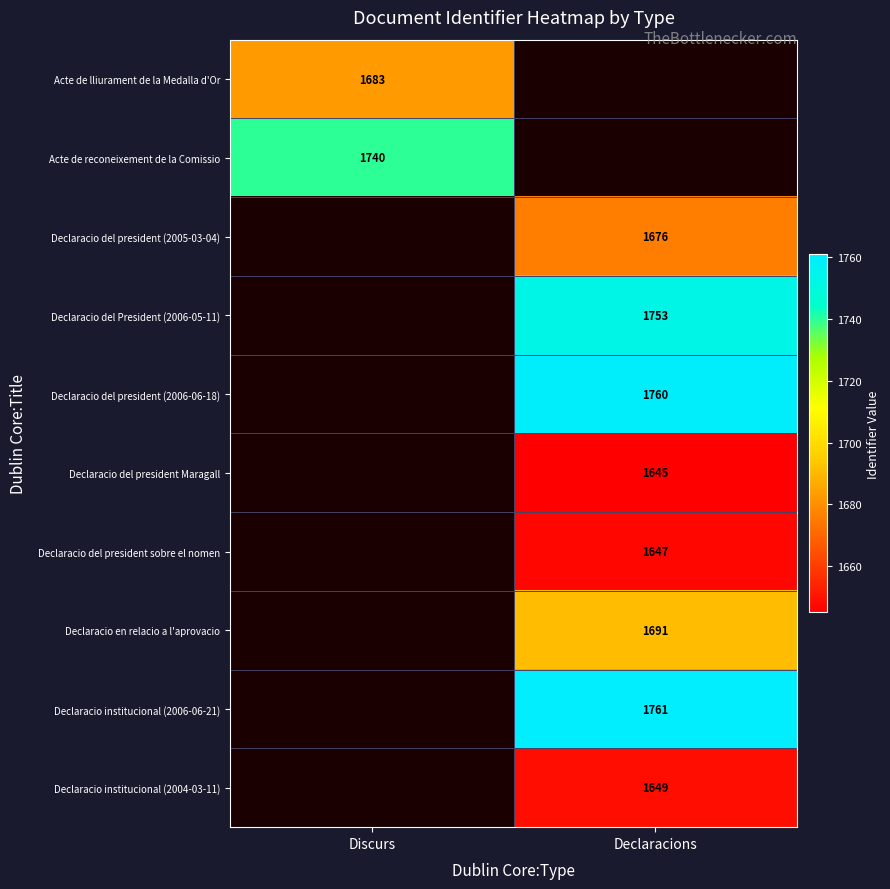

Is it true that Acte de lliurament de la Medalla d'Or equals 1065 at Discurs?

False